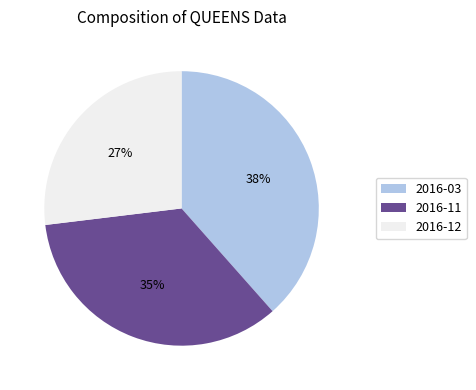

Does any single category account for the majority?

No